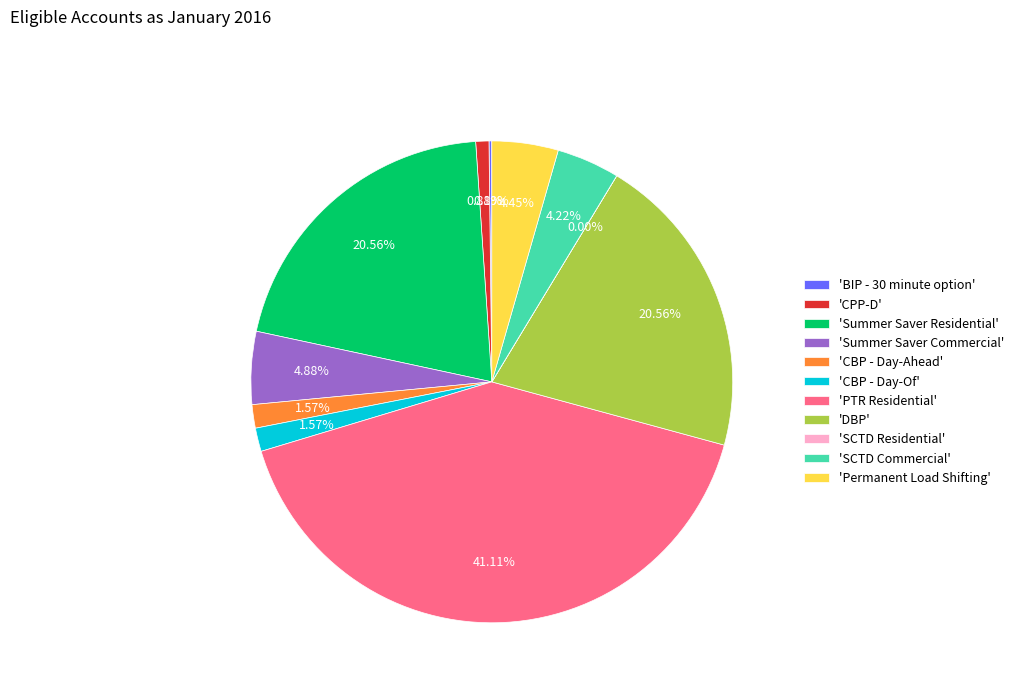

Approximately how many times larger is the value at 'CBP - Day-Of' compared to 'SCTD Commercial'?

0.4